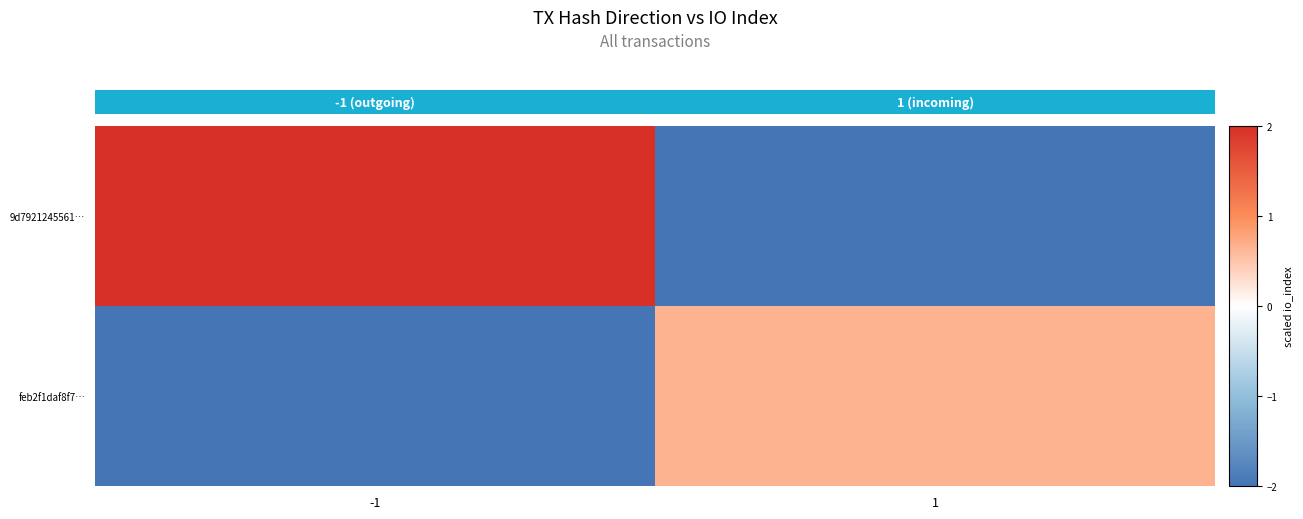

Which series has the largest range (max minus min)?

9d7921245561…